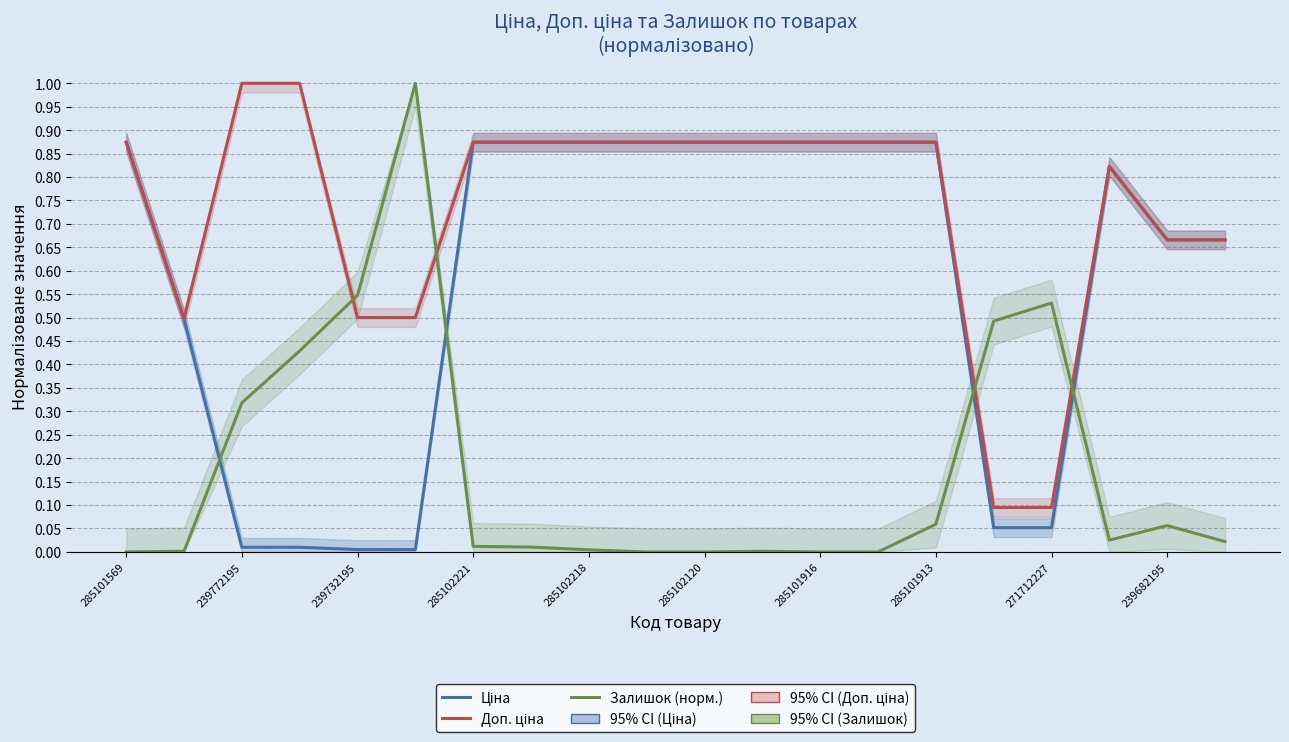

Reading left to right, what are all the values shown in this chart?

Ціна: 0.9	0.5	0.0	0.0	0.0	0.0	0.9	0.9	0.9	0.9	0.9	0.9	0.9	0.9	0.9	0.1	0.1	0.8	0.7	0.7
Доп. ціна: 0.9	0.5	1.0	1.0	0.5	0.5	0.9	0.9	0.9	0.9	0.9	0.9	0.9	0.9	0.9	0.1	0.1	0.8	0.7	0.7
Залишок (норм.): 0.0	0.0	0.3	0.4	0.5	1.0	0.0	0.0	0.0	0.0	0.0	0.0	0.0	0.0	0.1	0.5	0.5	0.0	0.1	0.0